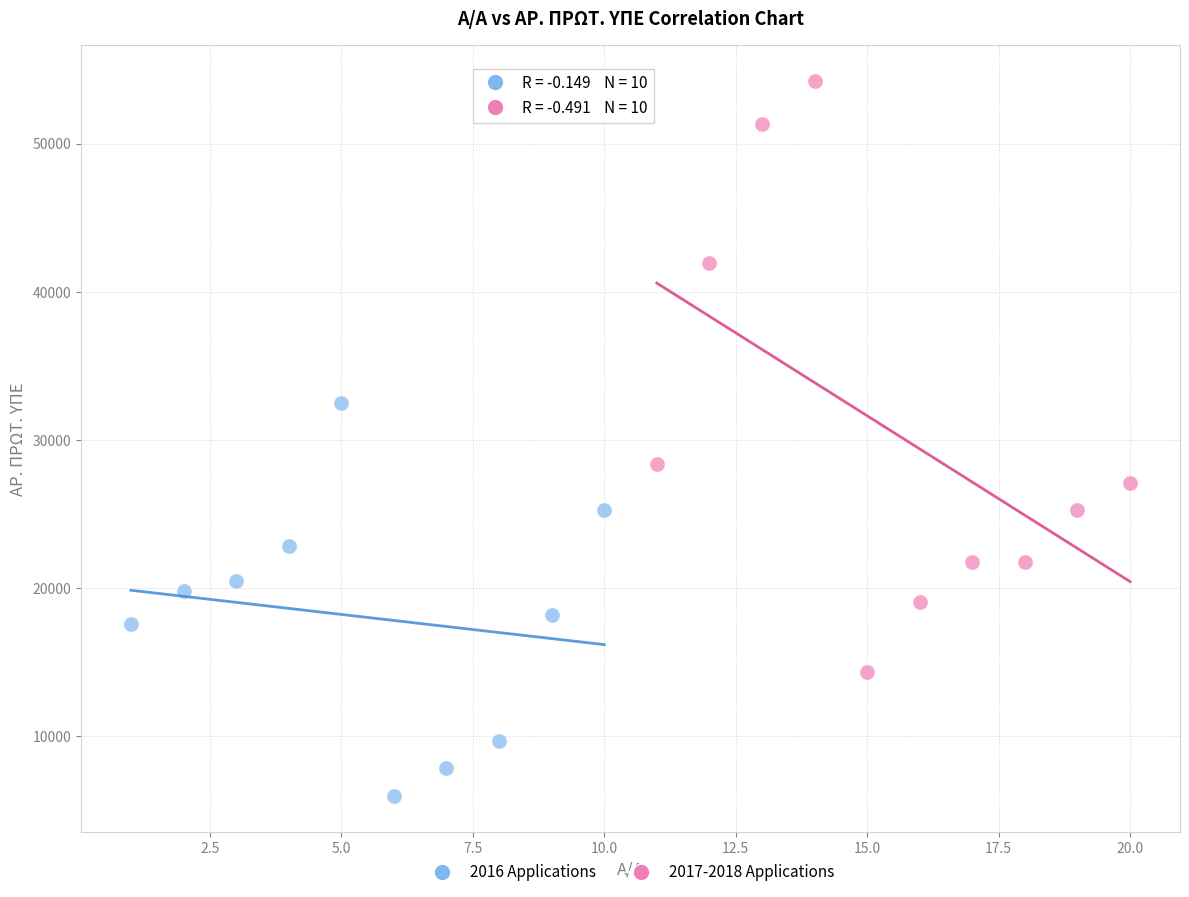

Which series contains the highest Y value?

2017-2018 Applications